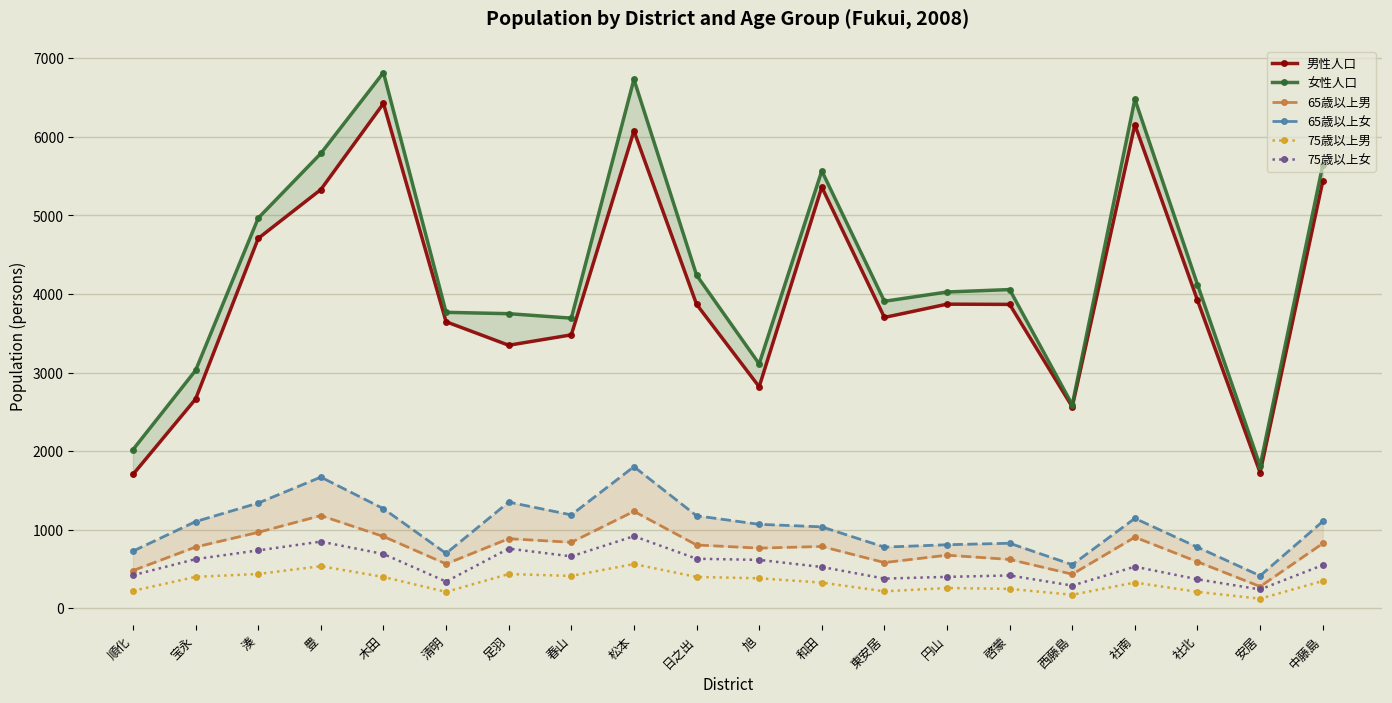

What is the label of the 11th point from the left?

旭